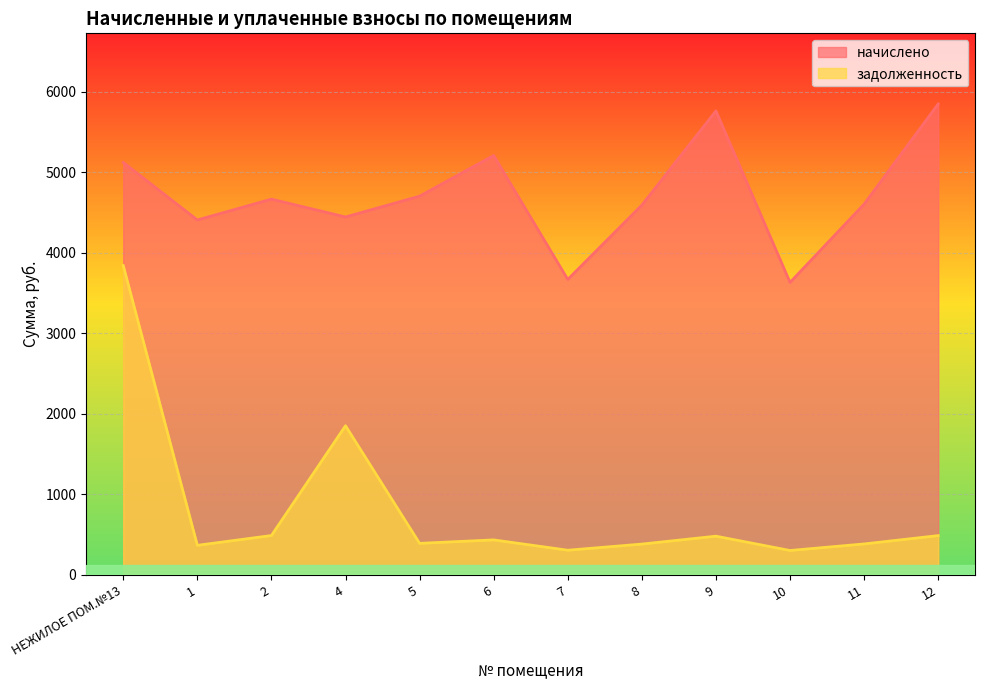

What is the highest value of the задолженность series?

3841.4